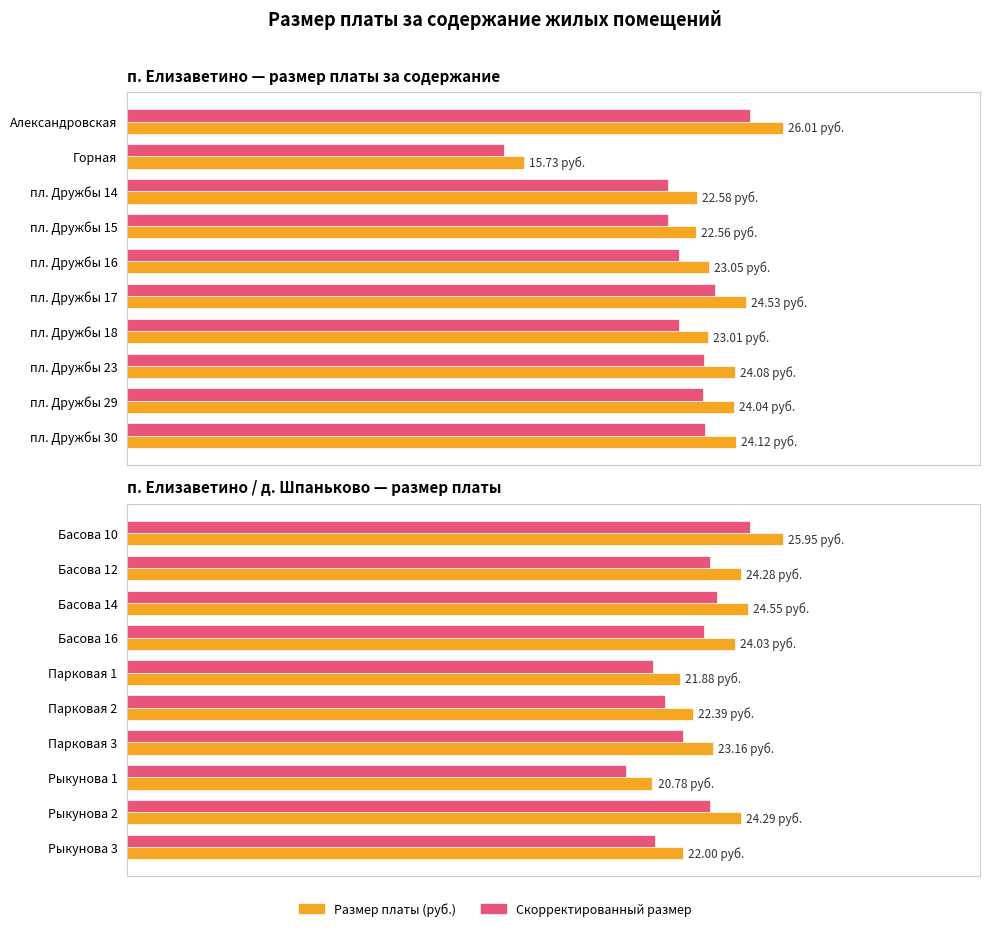

Rank the series at Басова 12 from highest to lowest value.

Размер платы (руб.), Скорректированный размер